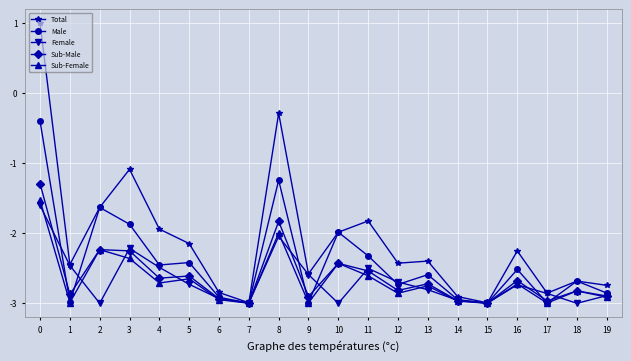

The Sub-Male series shows -4.3 at 10. True or false?

False